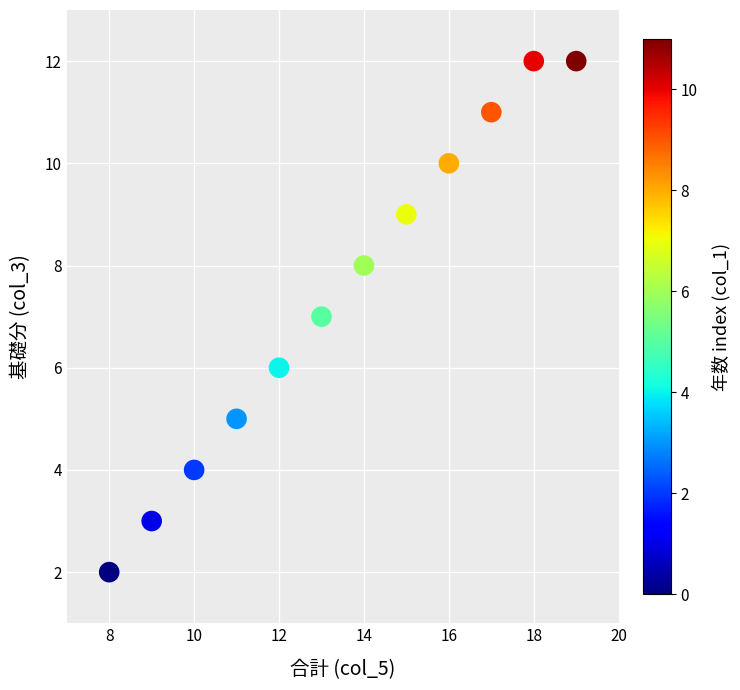

What is the range of X values (max minus min)?

11